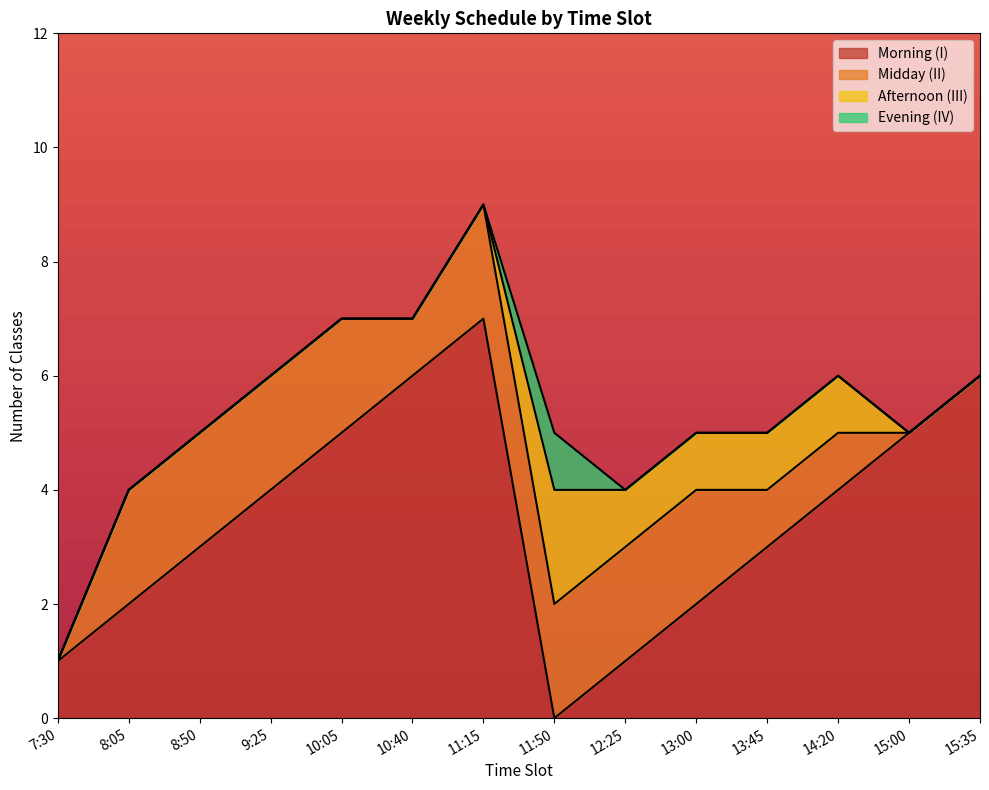

True or false: Morning (I) has a value of 6 at 14:20.

False